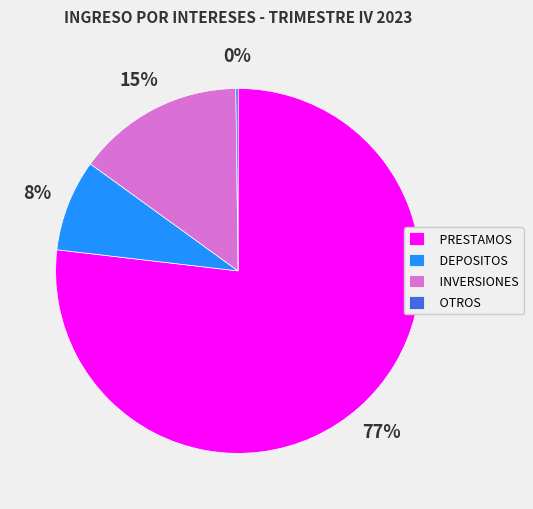

Which category has the biggest portion of the pie?

PRESTAMOS